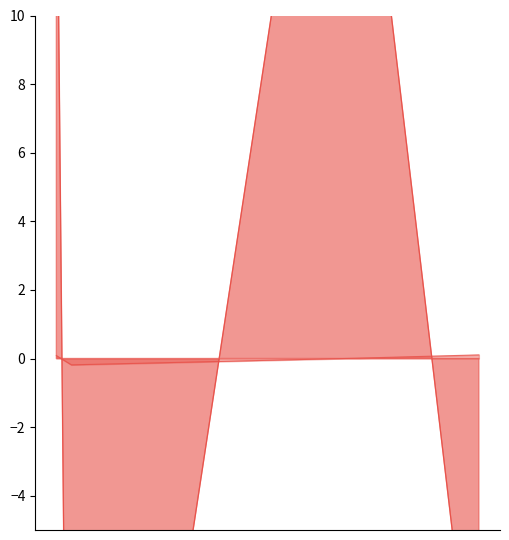

The pressure series shows 17.0 at 2023-03-22T02:59:15. True or false?

True